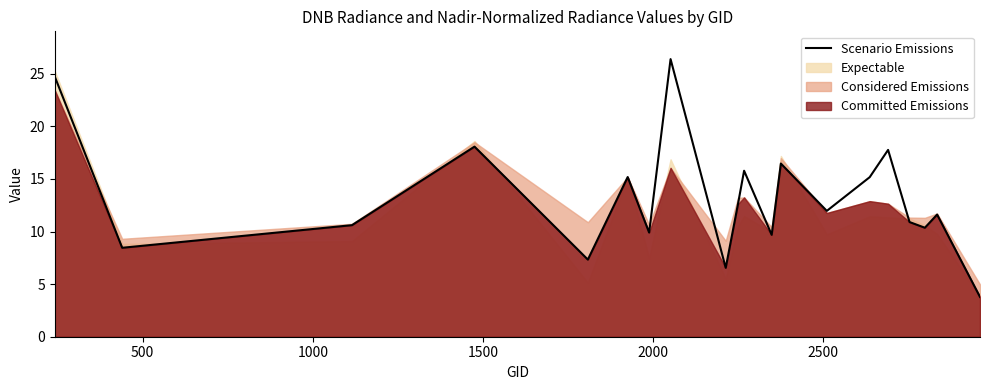

How many points are higher than both their immediate neighbors (excluding endpoints)?

7